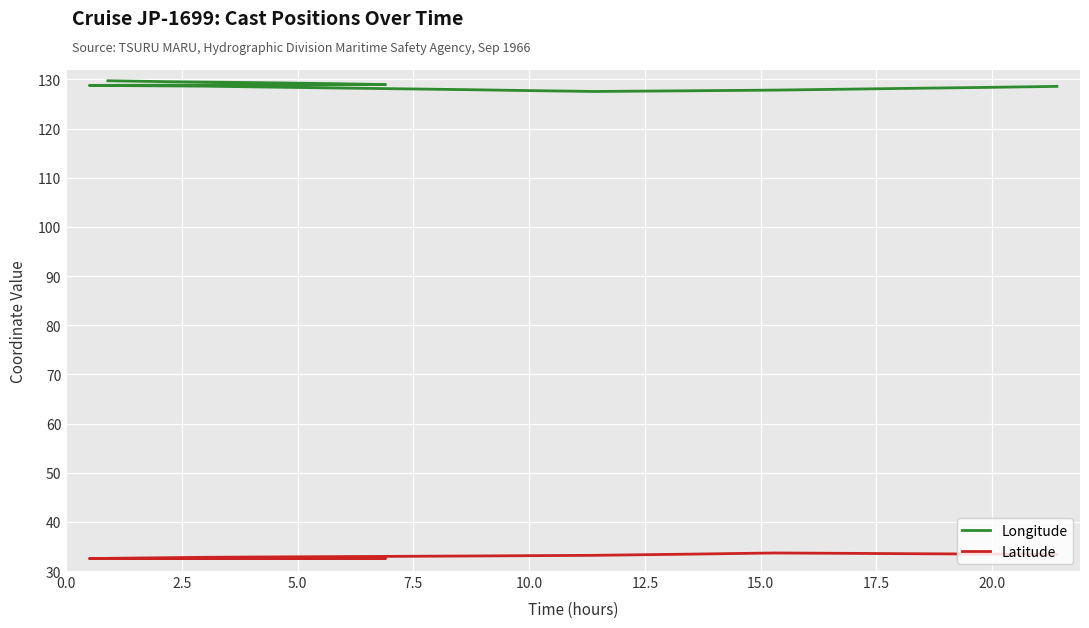

What is the difference between the maximum and minimum values in the Longitude series?

2.2